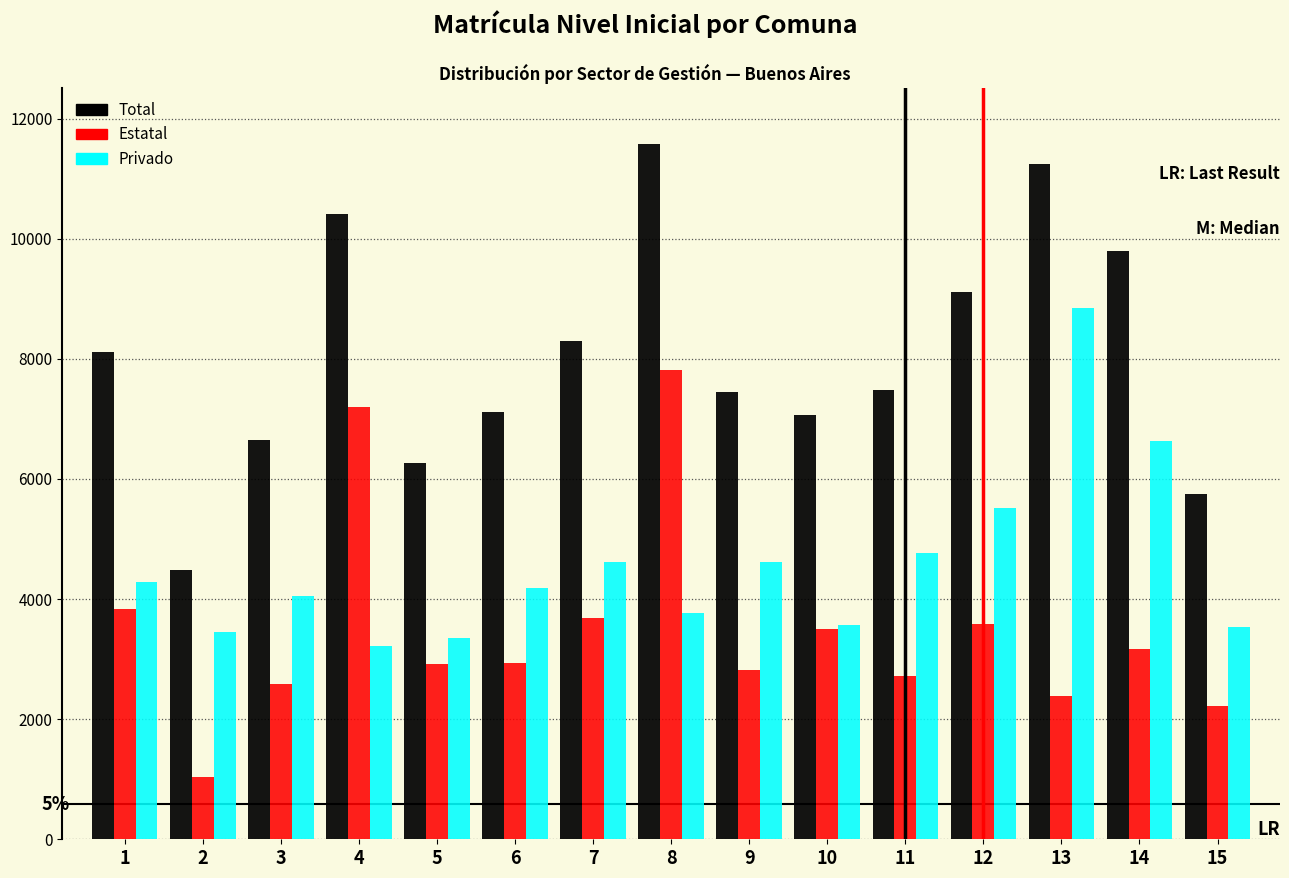

What is the average value of the Privado series?

4562